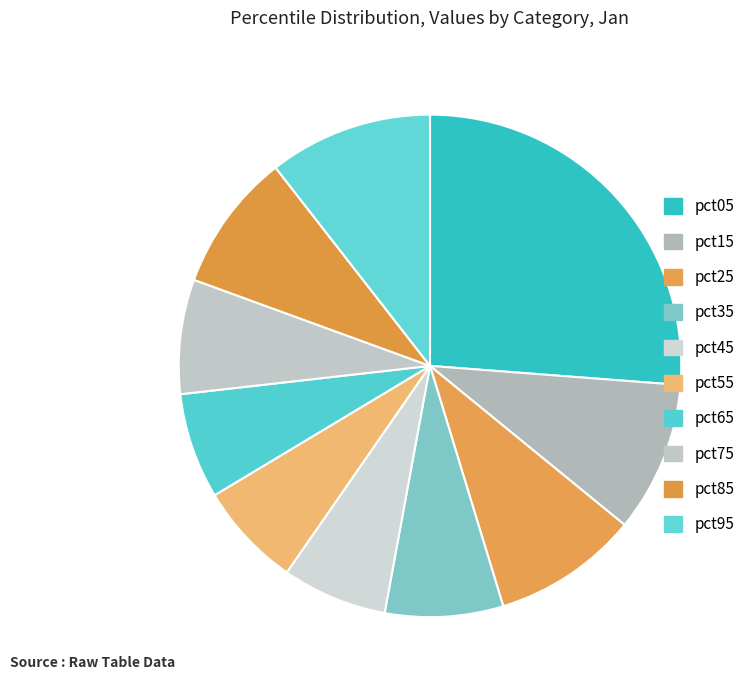

Is there a majority slice in this chart?

No